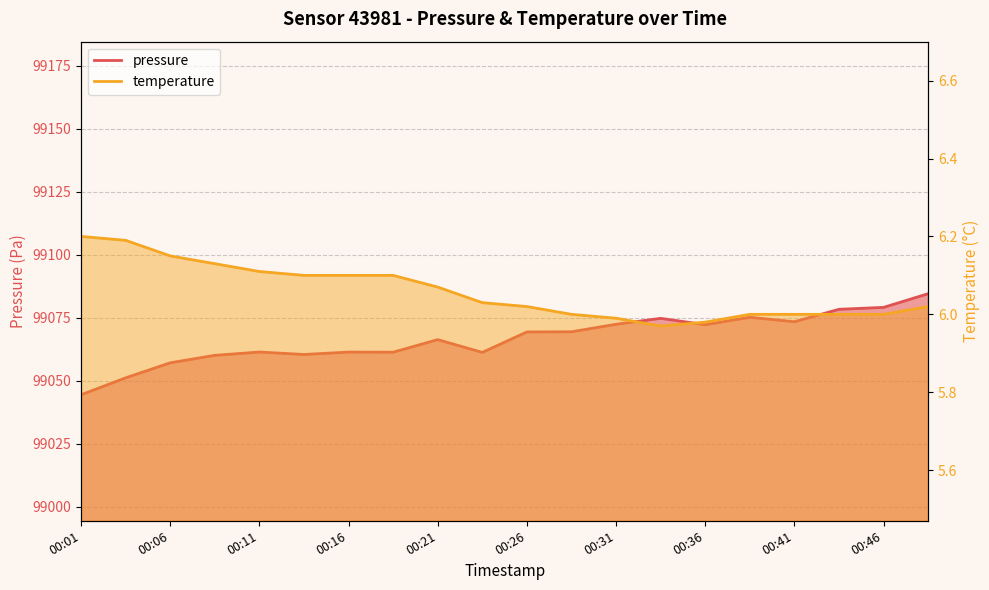

Reading left to right, list all the values displayed in this chart.

pressure: 00:01=99044.4	00:03=99051.1	00:06=99057.1	00:08=99060.1	00:11=99061.4	00:13=99060.4	00:16=99061.4	00:18=99061.3	00:21=99066.3	00:23=99061.2	00:26=99069.4	00:28=99069.4	00:31=99072.4	00:33=99074.7	00:36=99072.2	00:38=99075.2	00:41=99073.4	00:43=99078.3	00:46=99079.1	00:48=99084.5
temperature: 00:01=6.2	00:03=6.2	00:06=6.2	00:08=6.1	00:11=6.1	00:13=6.1	00:16=6.1	00:18=6.1	00:21=6.1	00:23=6.0	00:26=6.0	00:28=6.0	00:31=6.0	00:33=6.0	00:36=6.0	00:38=6.0	00:41=6.0	00:43=6.0	00:46=6.0	00:48=6.0